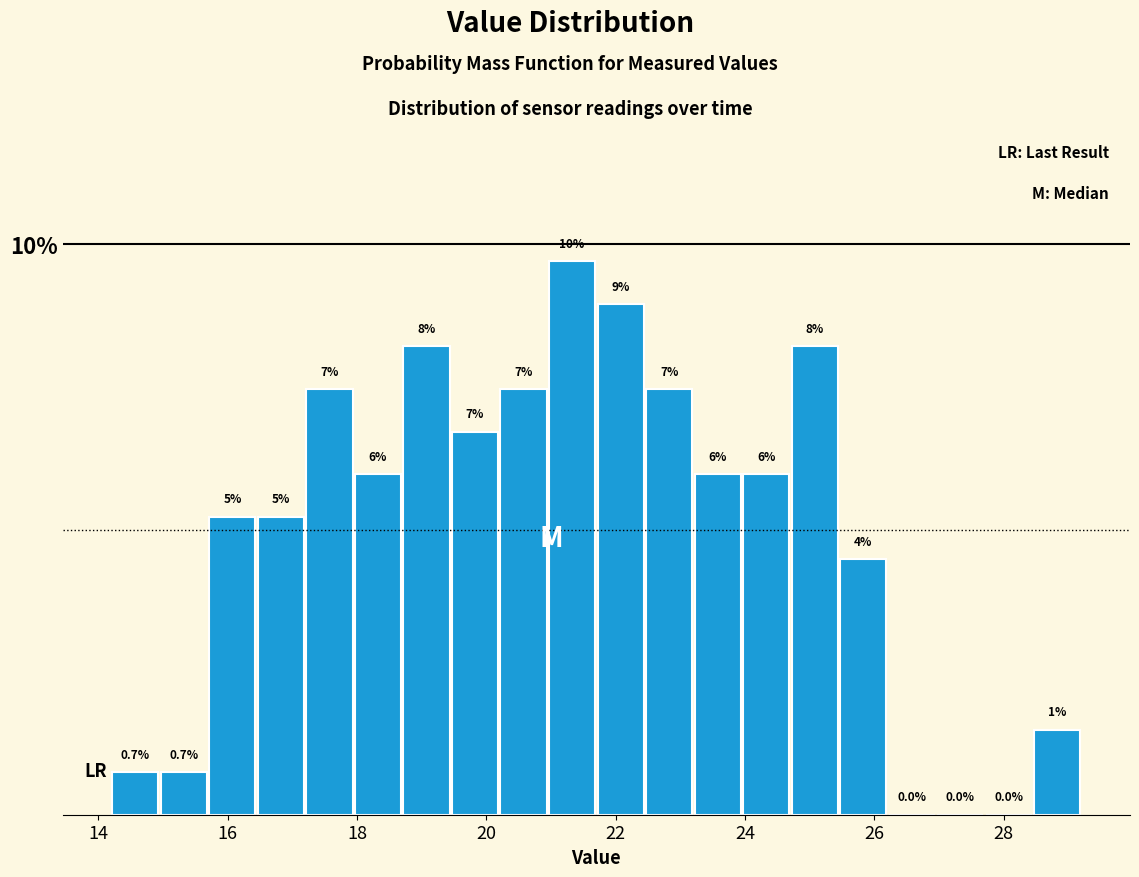

Read against the x-axis, roughly where is the centre of the tallest bar?

21.4